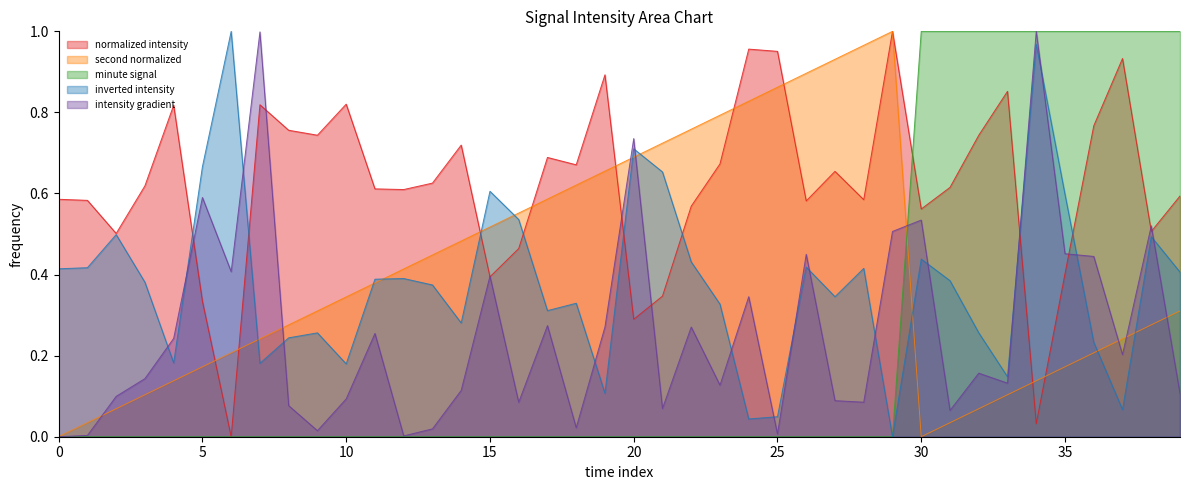

True or false: minute signal has a value of 1.3 at 30.

False